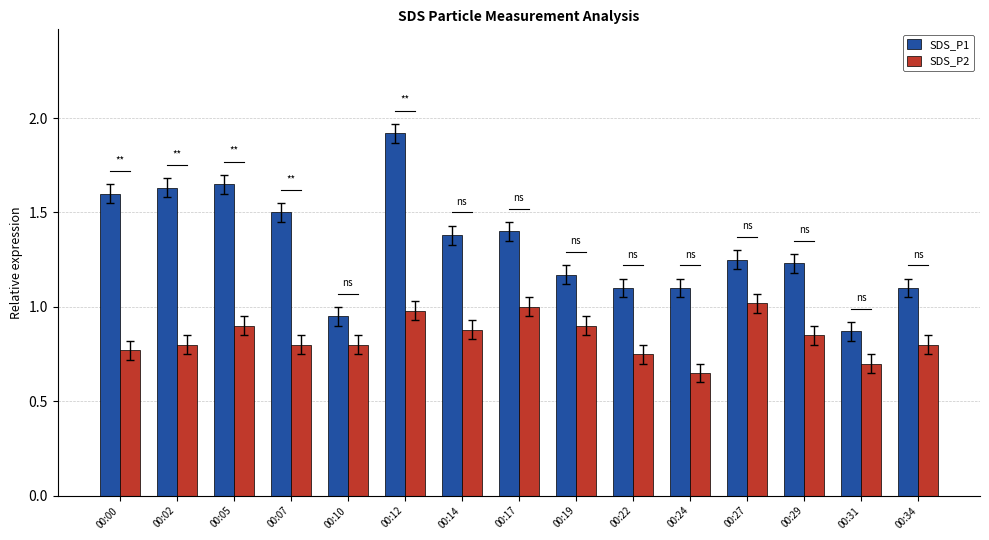

At how many categories does at least one series exceed 1?

13